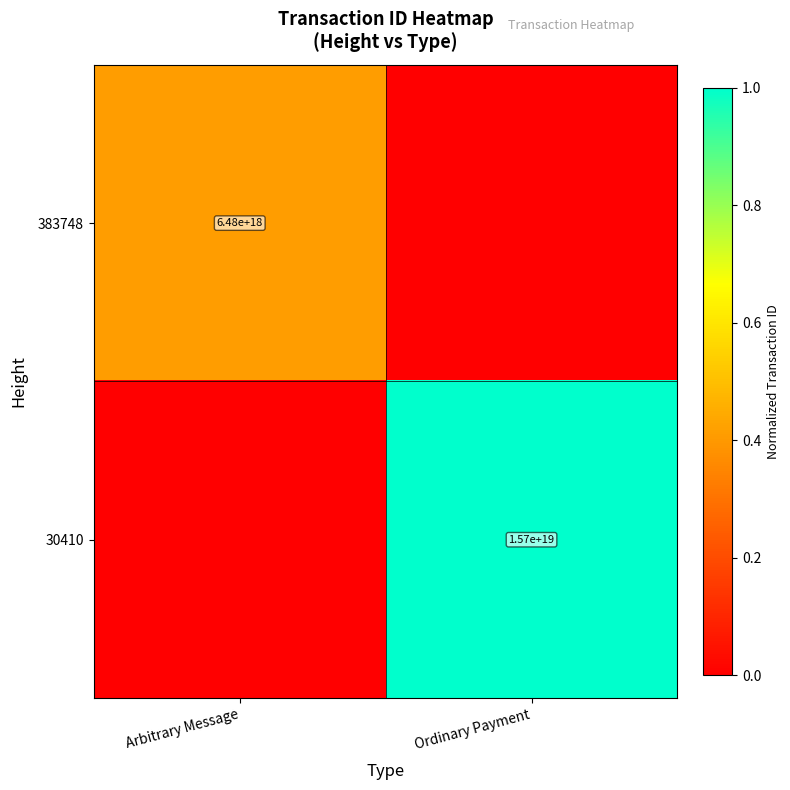

The 383748 series shows 11366989647481280512 at Arbitrary Message. True or false?

False